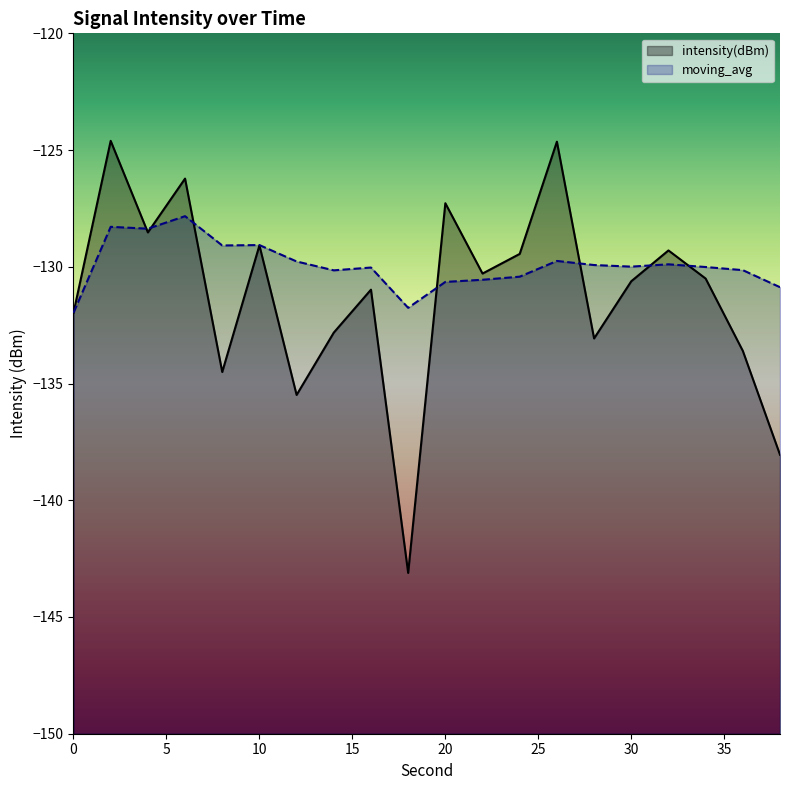

What is the total value across all series at 14?

-263.0